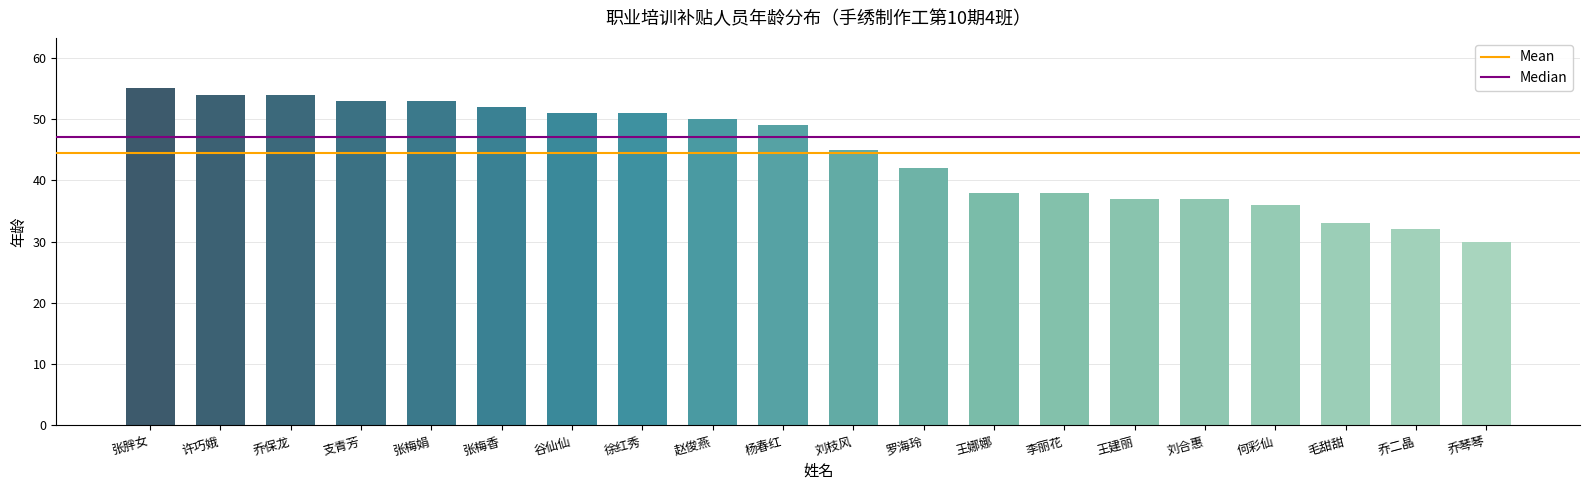

How many values are below 49?

10